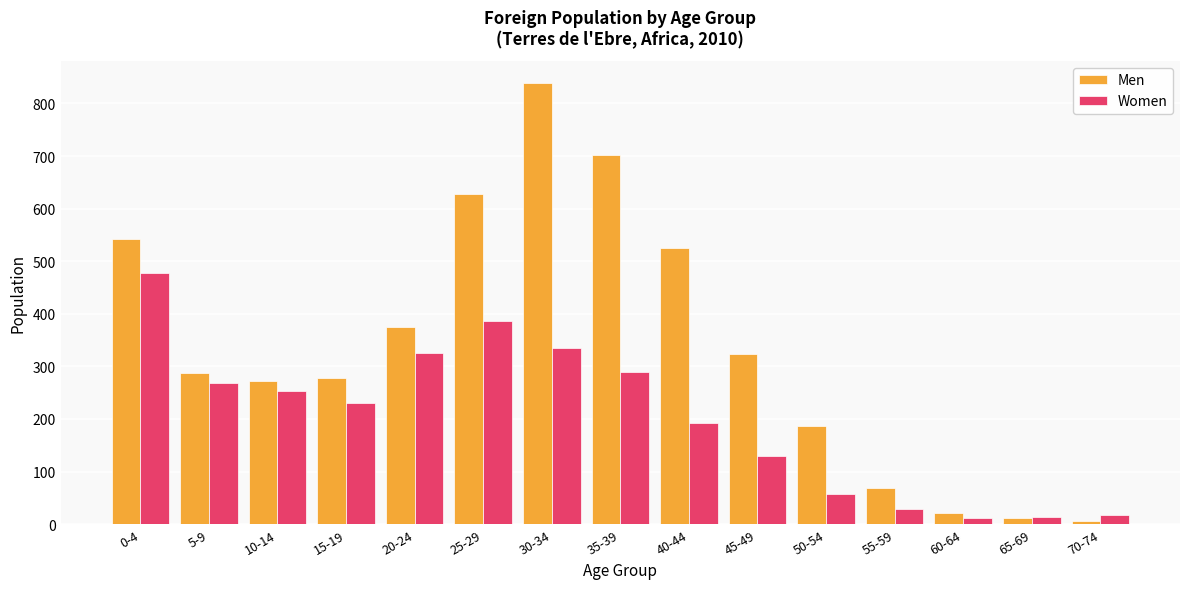

Which series has the largest total across all categories?

Men